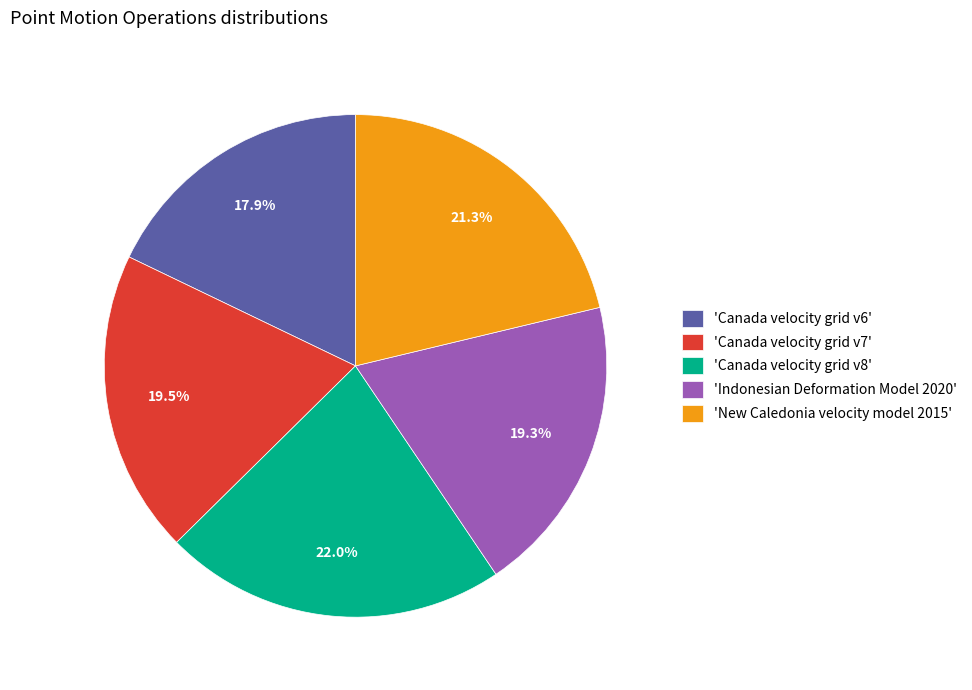

Count the number of slices in the pie.

5